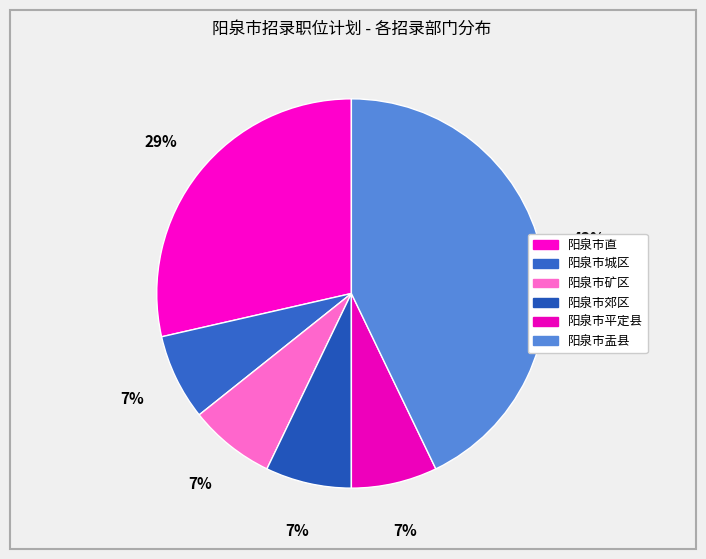

How many slices are in this pie chart?

6